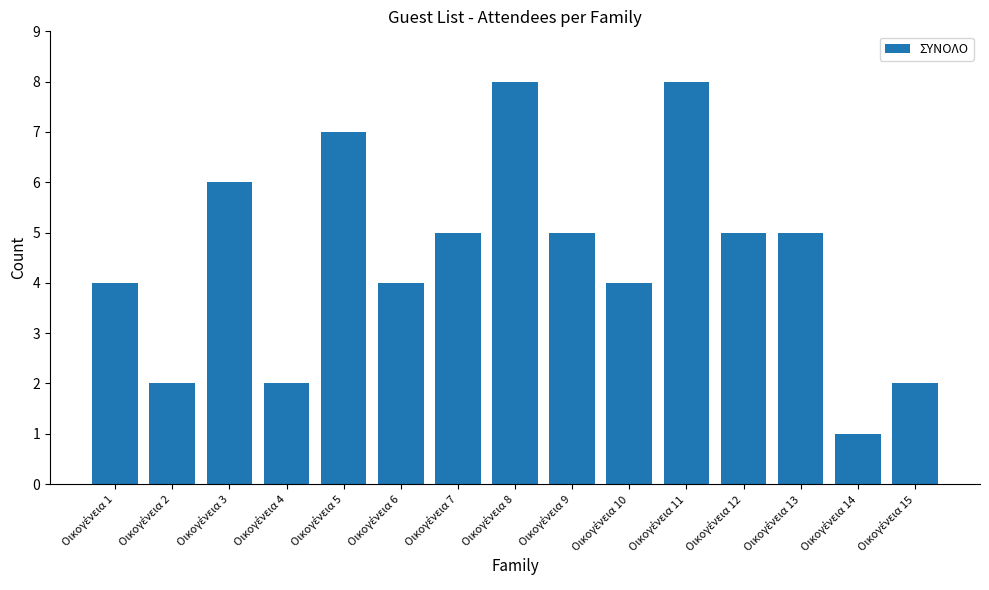

What is the difference between the second highest and second lowest values?

6